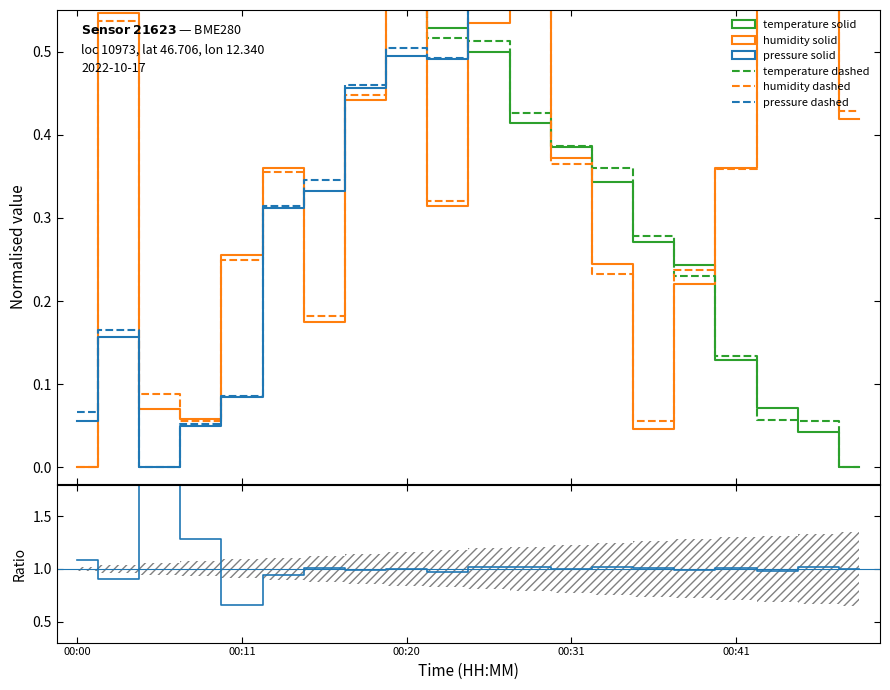

What is the average value of the humidity series?

0.4